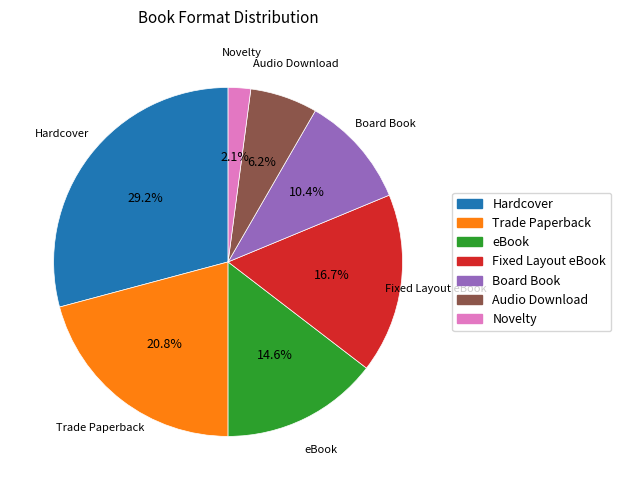

Is the sum of Board Book and Hardcover greater than half?

No